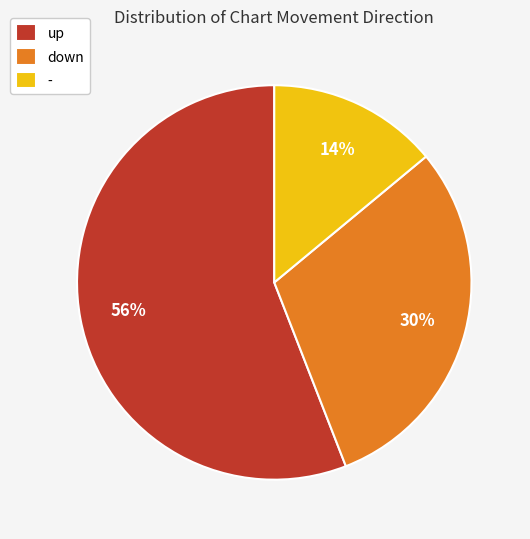

Is it true that - is 14% of the pie?

True